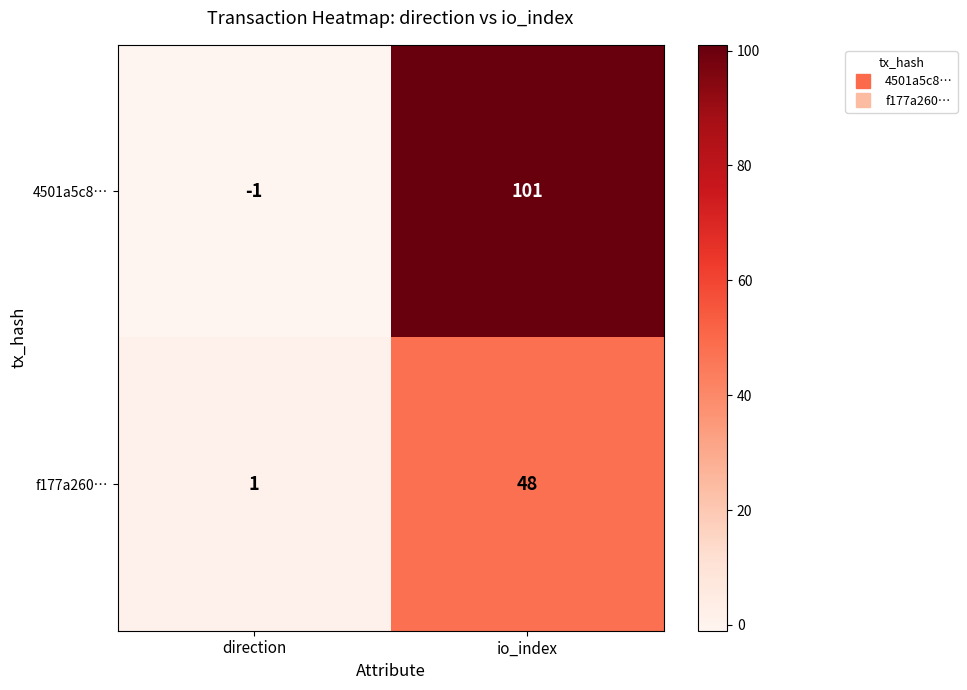

What is the greatest value displayed?

101